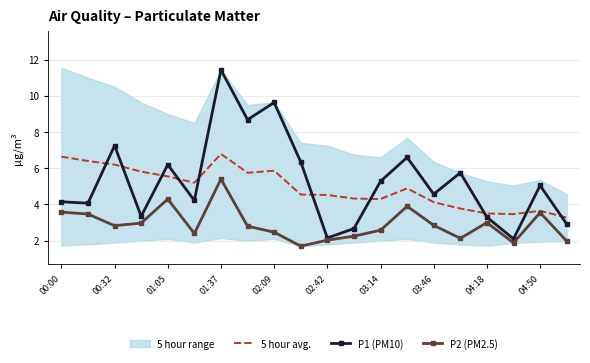

What is the difference between the 5 hour avg. values at 04:50 and 01:05?

1.9